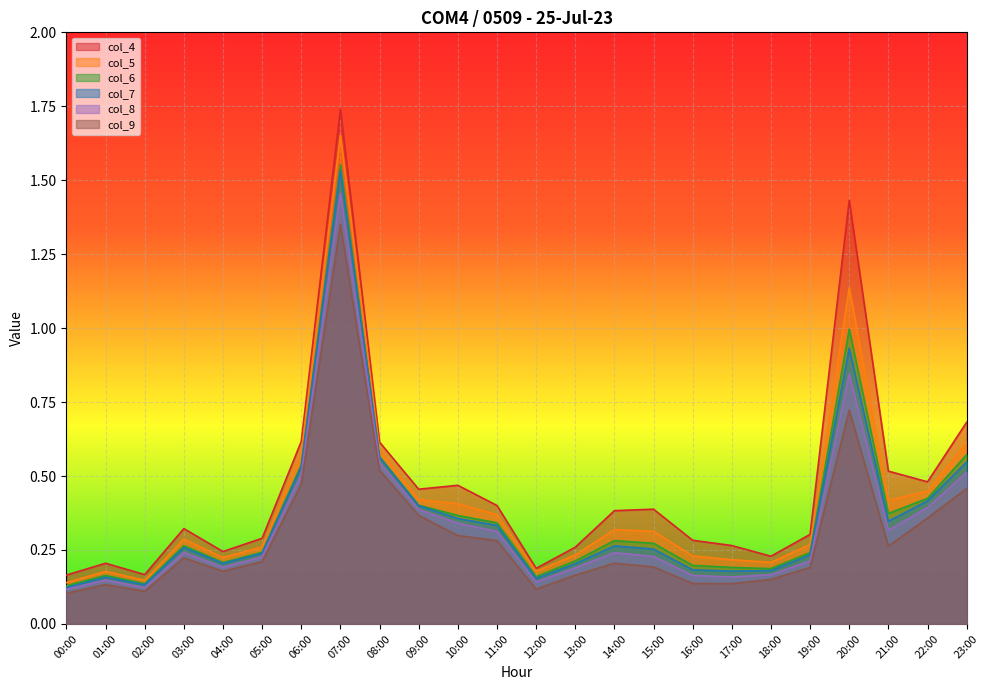

In col_8, how many points are higher than both neighbors (excluding endpoints)?

5